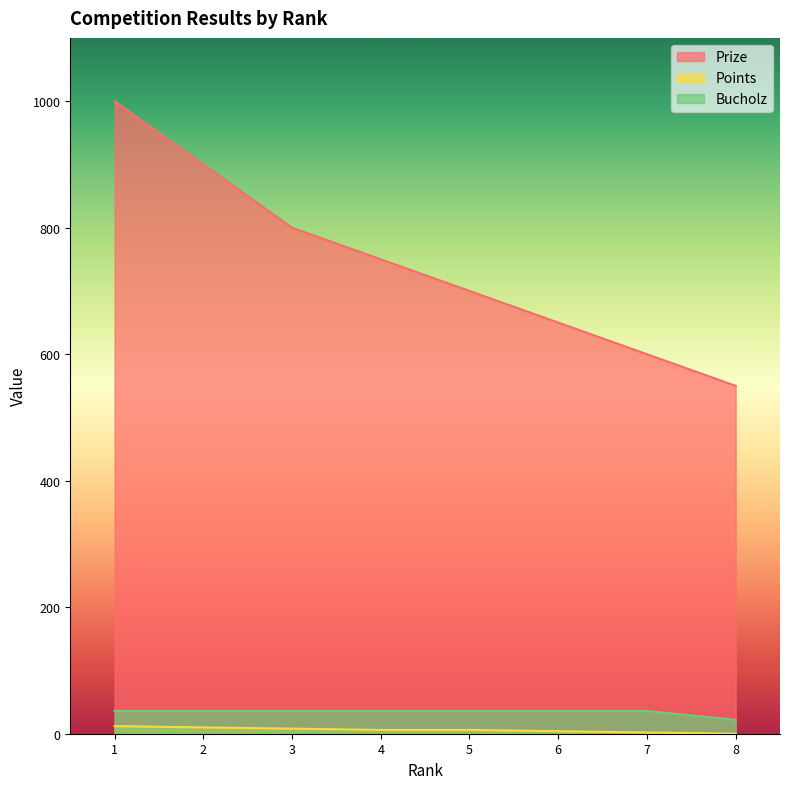

What is the value of the Points point at the 7th from the left?

2